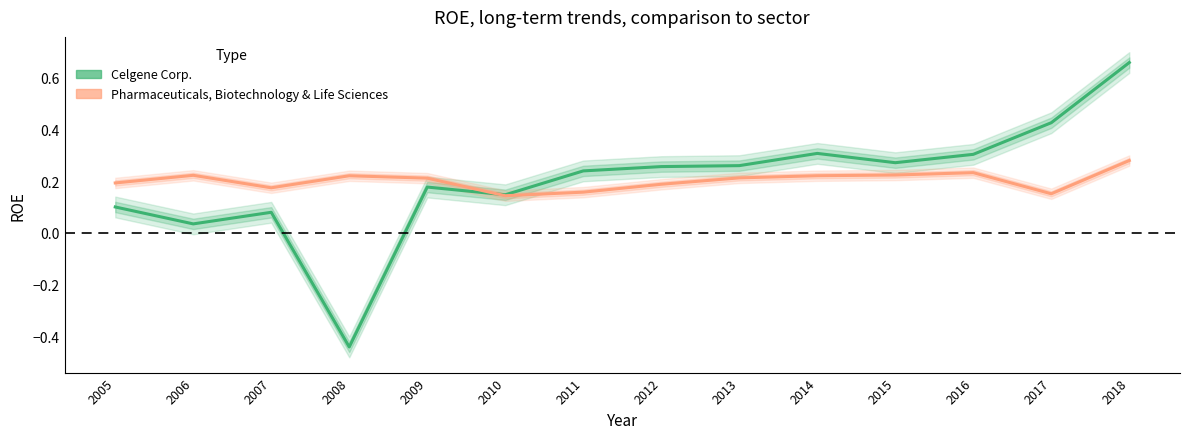

Rank the series at 2008 from highest to lowest value.

Pharmaceuticals, Biotechnology & Life Sciences, Celgene Corp.